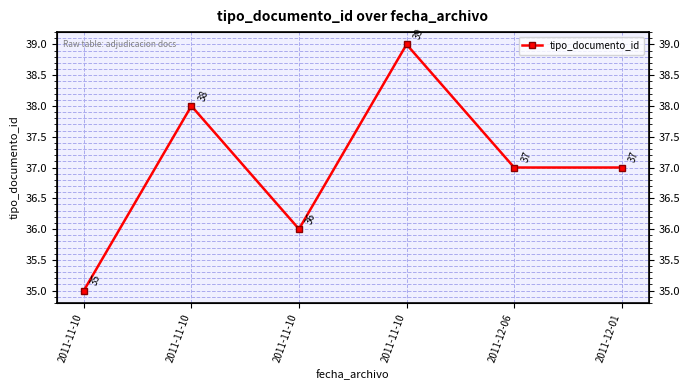

What is the difference between the maximum and minimum values?

4